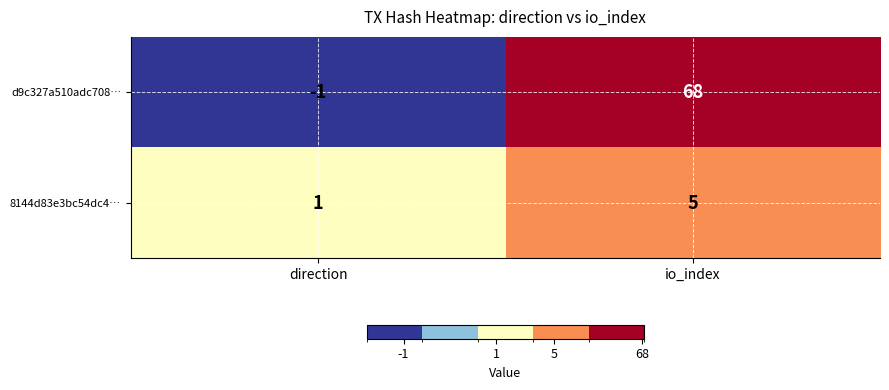

What is the minimum value shown in the chart?

-1